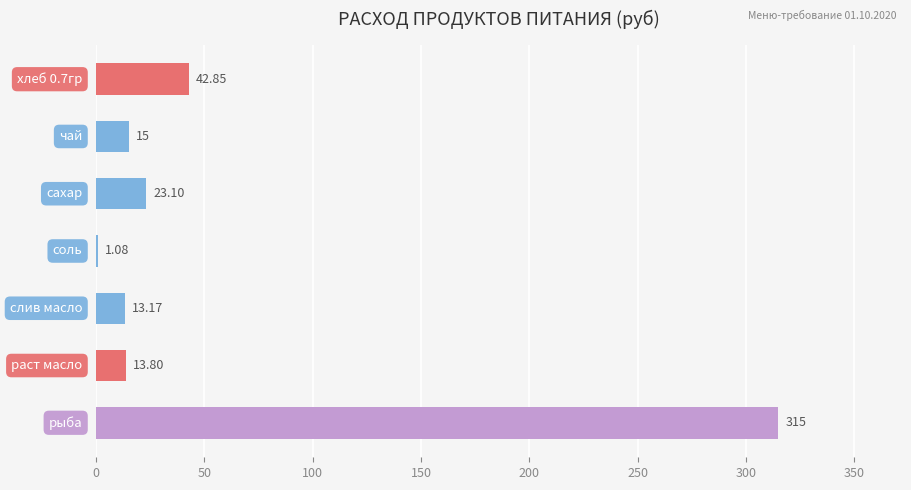

What is the sum of all values?

424.0